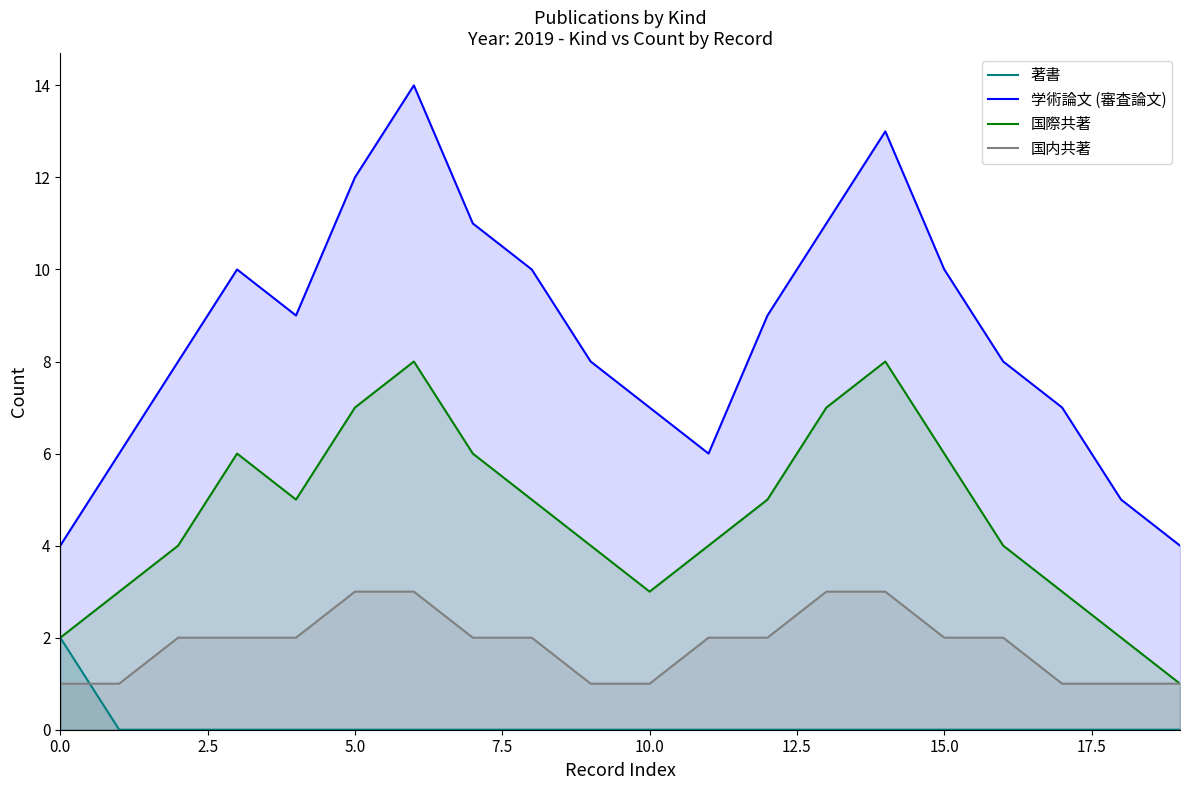

What is the maximum value for 国内共著?

3